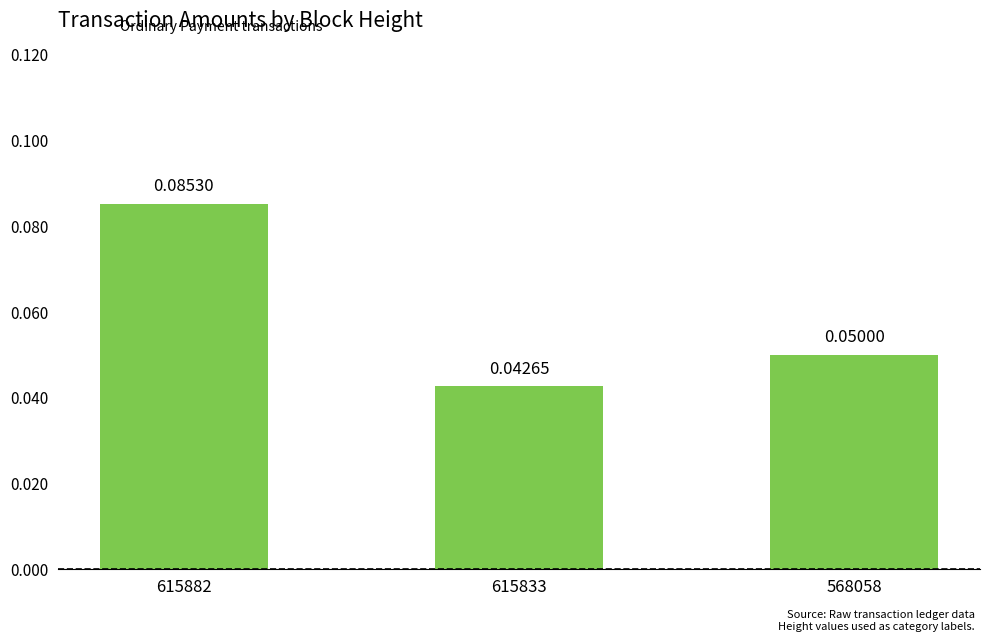

List the labels in order of value, largest first.

615882, 568058, 615833